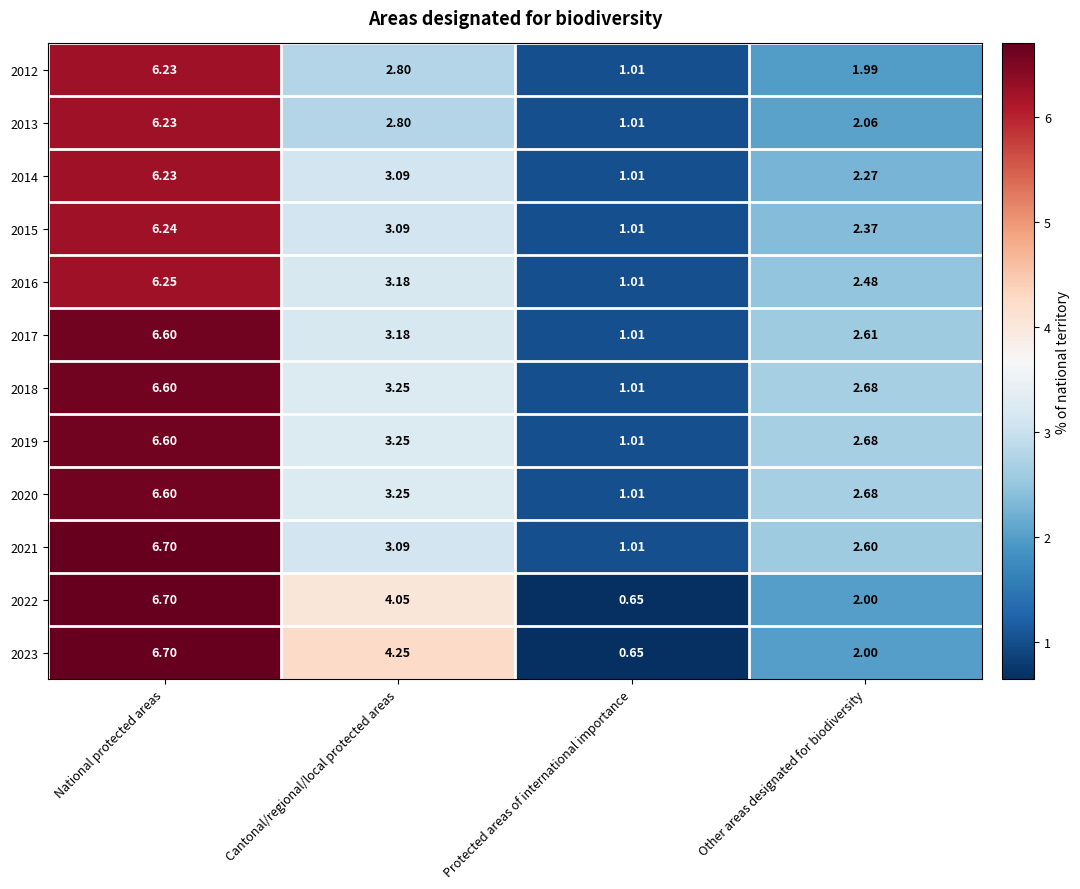

Rank the categories by 2023 value from lowest to highest.

Protected areas of international importance, Other areas designated for biodiversity, Cantonal/regional/local protected areas, National protected areas